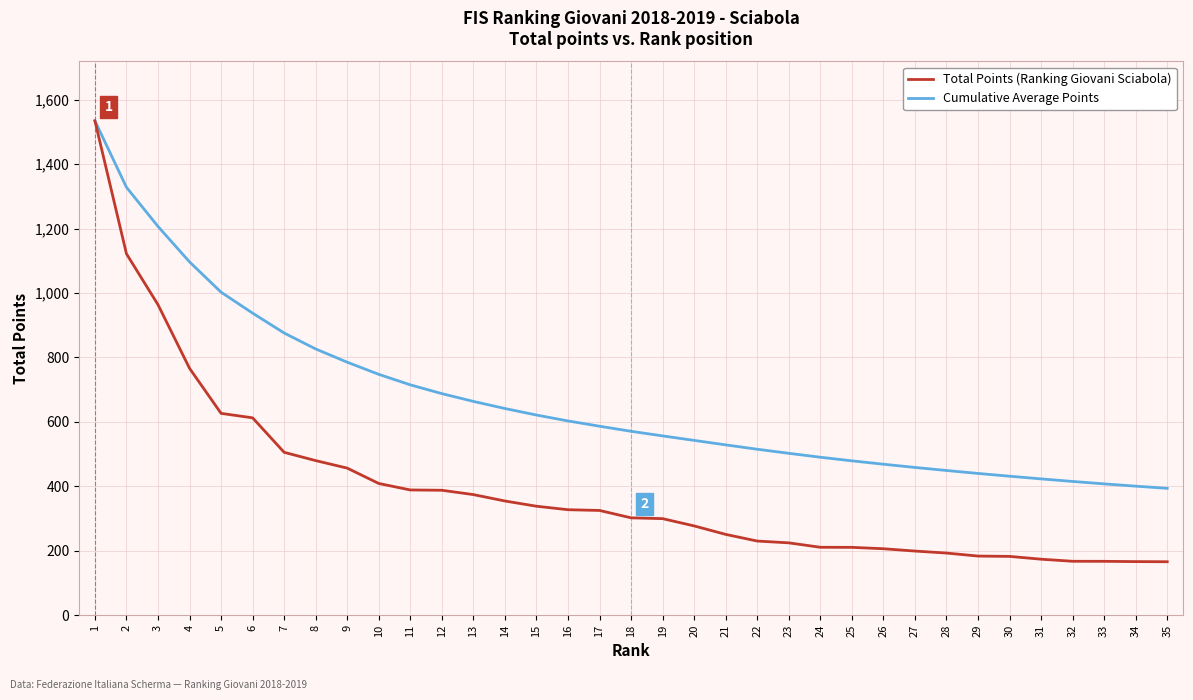

What is the total value across all series at 34?

566.9